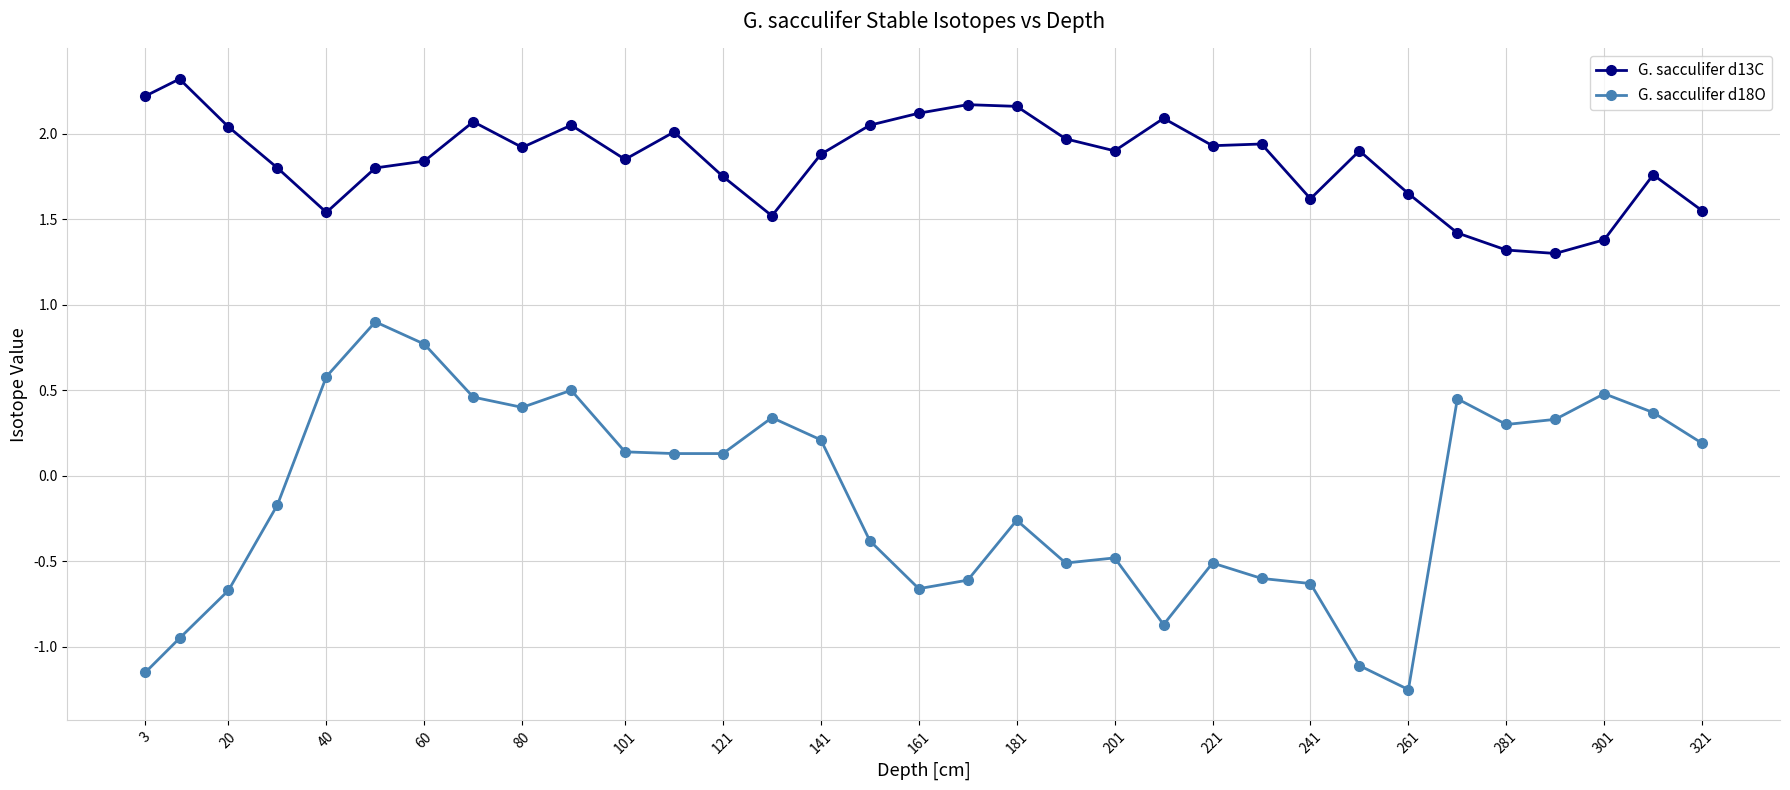

What is the value of the G. sacculifer d18O point at the 23rd from the left?

-0.5